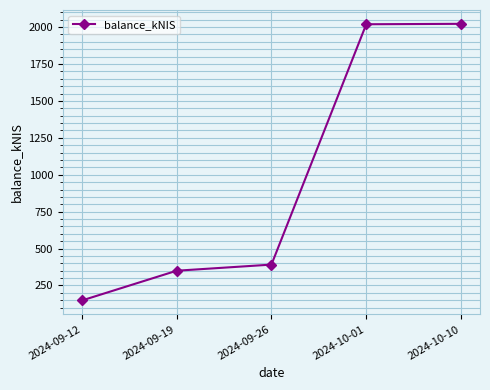

How many lines are shown in the chart?

1